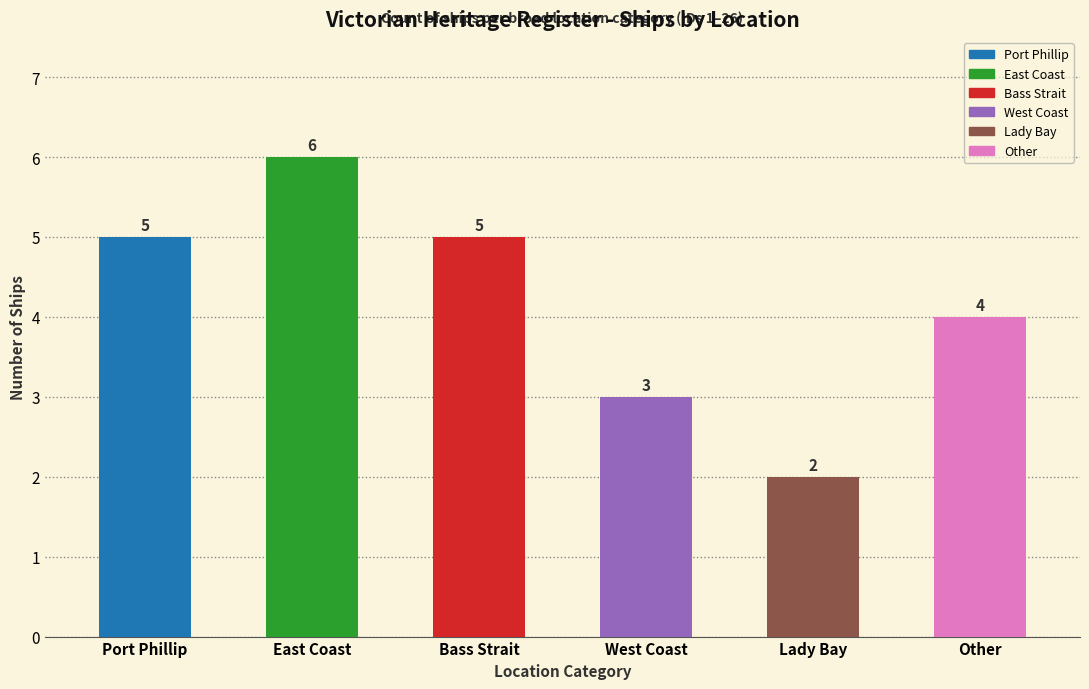

How many bars are there in total?

6